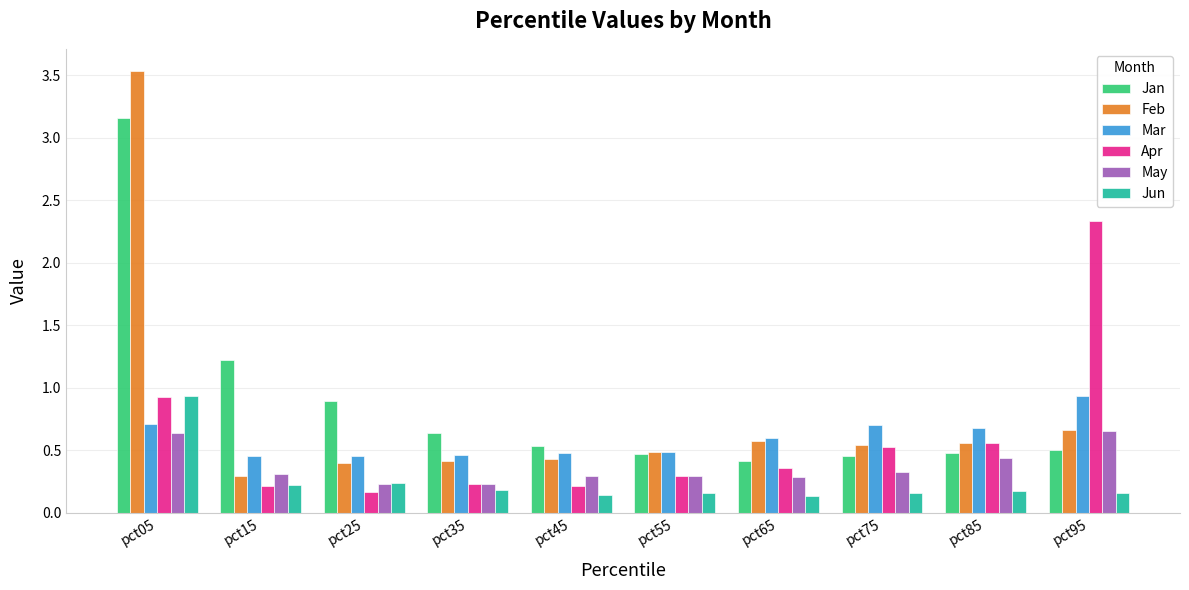

What is the spread (max minus min) of values at pct55?

0.3